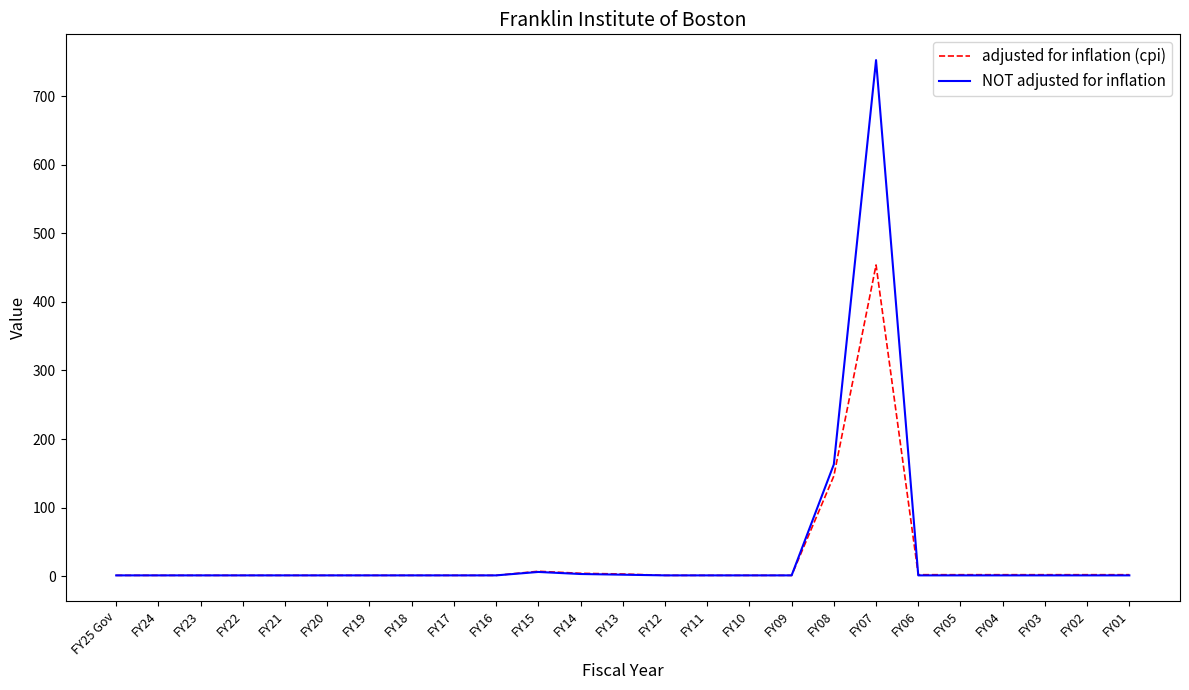

Which series has the largest range (max minus min)?

NOT adjusted for inflation